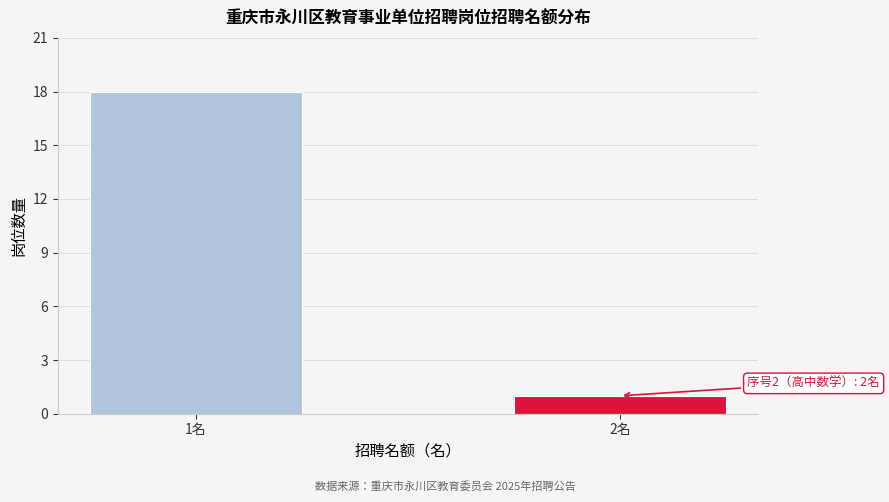

Reading left to right, what are all the values shown in this chart?

1名=18	2名=1